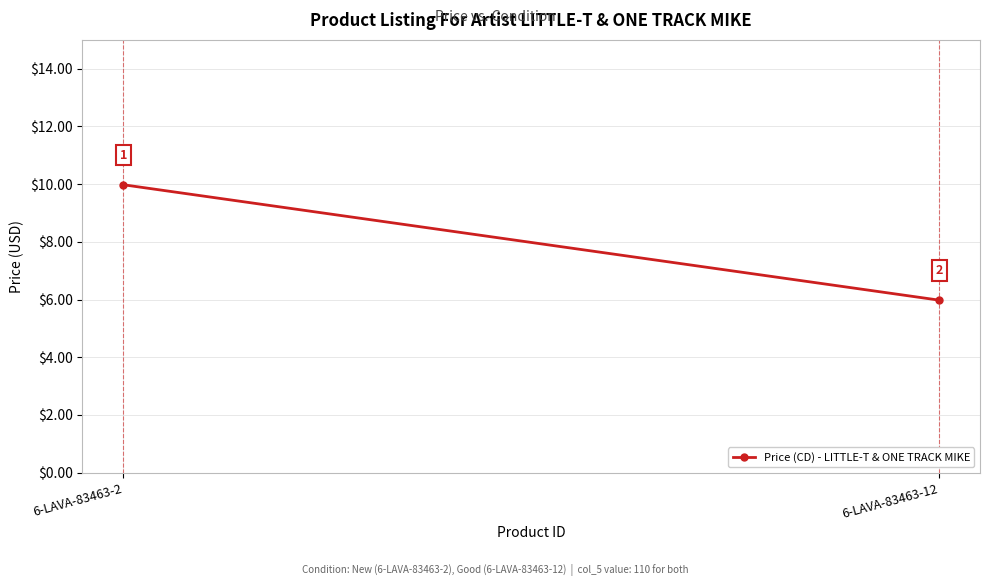

Which label corresponds to the smallest value in the chart?

6-LAVA-83463-12